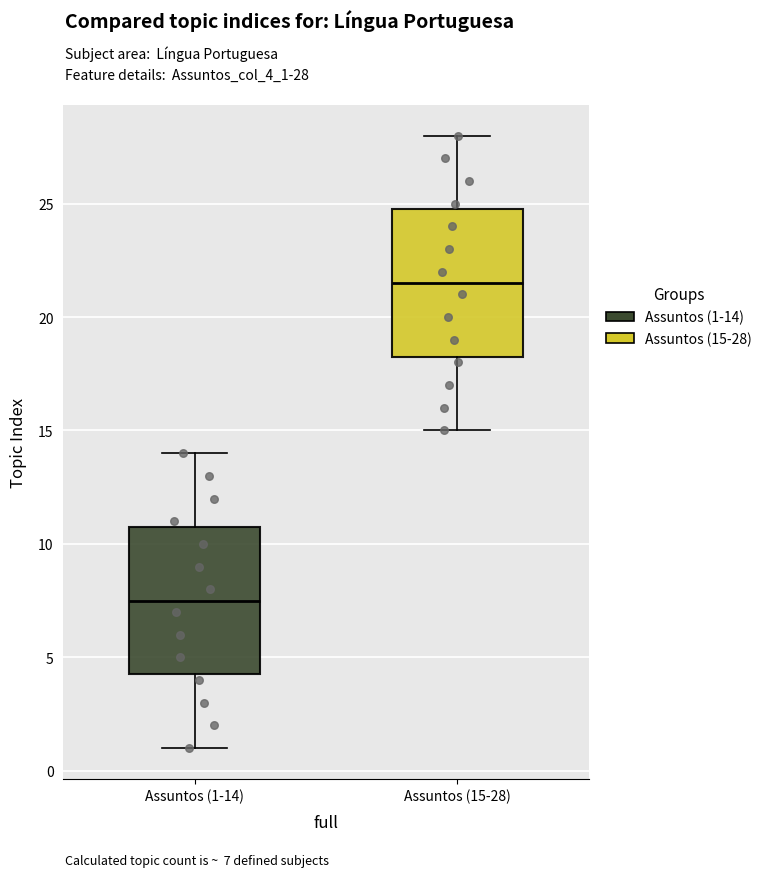

Reading left to right, transcribe this box plot: for each box, give where its median line is, the range the box spans, and where its two whiskers end, as read against the y-axis. The values are not printed on the chart, so give them approximately, as read against the axis.

Assuntos (1-14): median 7.5, box 4.5 to 11.0, whiskers 1.0 to 14.0
Assuntos (15-28): median 21.5, box 18.5 to 25.0, whiskers 15.0 to 28.0